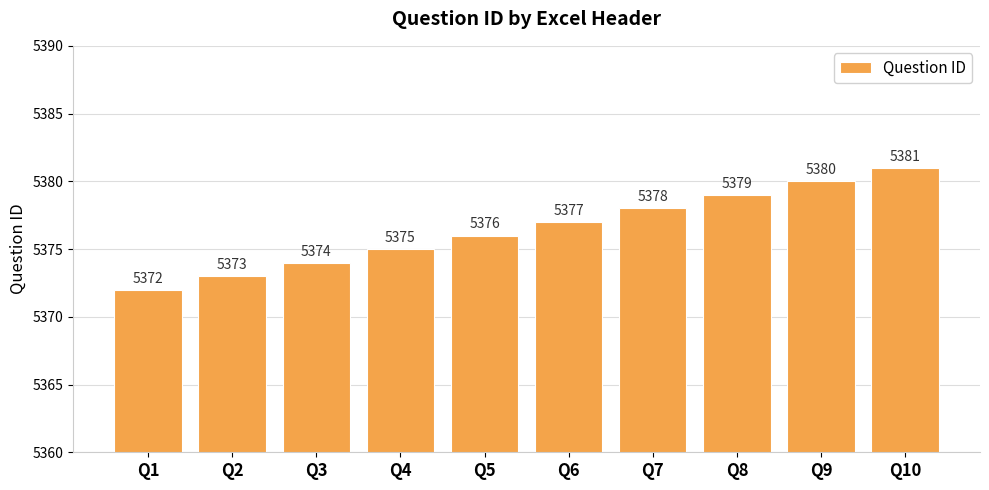

Reading left to right, list all the values displayed in this chart.

Q1=5372	Q2=5373	Q3=5374	Q4=5375	Q5=5376	Q6=5377	Q7=5378	Q8=5379	Q9=5380	Q10=5381